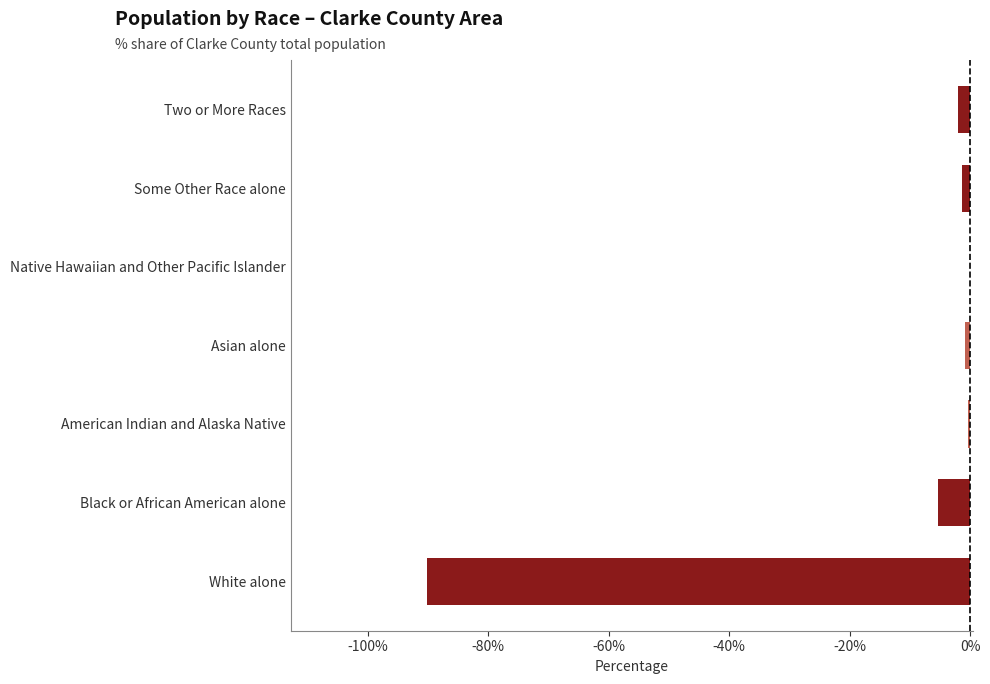

At which label is the value closest to -45?

Black or African American alone